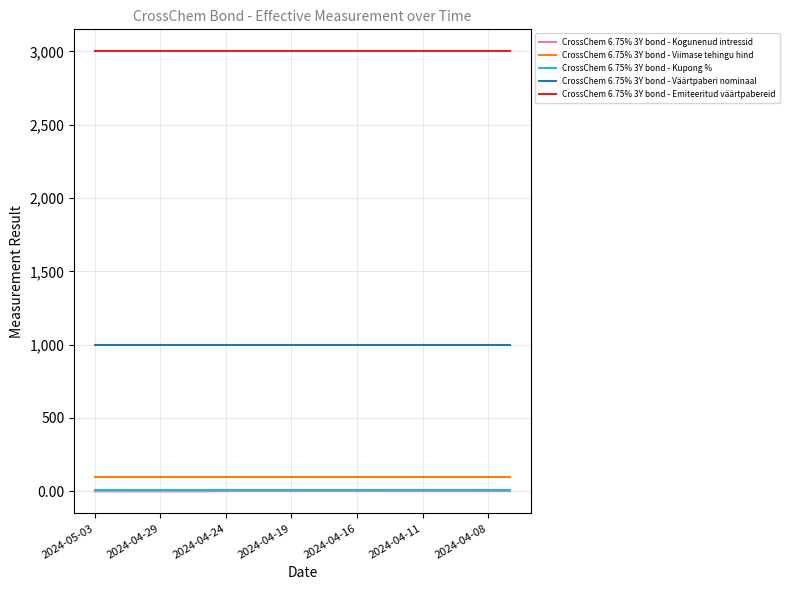

Which series has the largest range (max minus min)?

CrossChem 6.75% 3Y bond - Kogunenud intressid